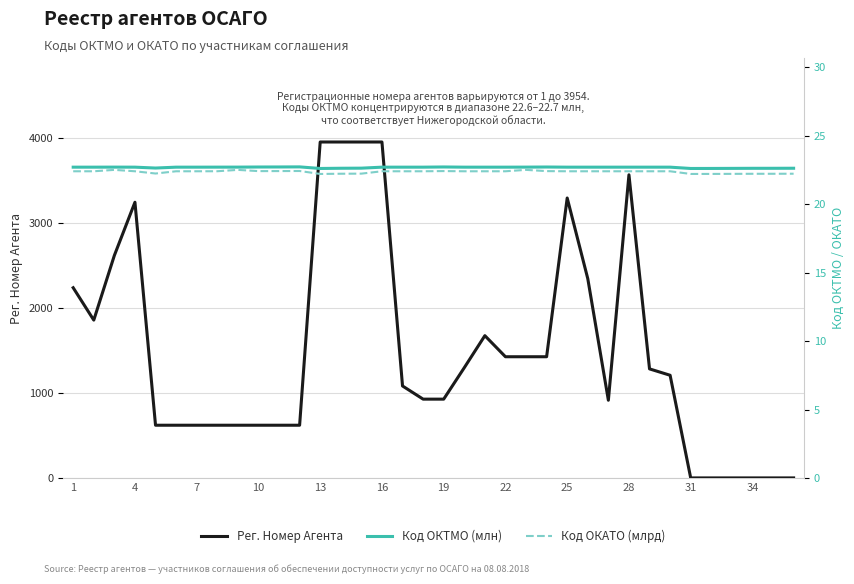

Reading right to left, list all the values displayed in this chart.

Рег. Номер Агента: 1.0	1.0	1.0	1.0	1.0	1.0	1209.0	1284.0	3568.0	915.0	2346.0	3295.0	1427.0	1427.0	1427.0	1675.0	1298.0	928.0	928.0	1083.0	3954.0	3954.0	3954.0	3954.0	621.0	621.0	621.0	621.0	621.0	621.0	621.0	621.0	3245.0	2619.0	1858.0	2239.0
Код ОКТМО (млн): 22.6	22.6	22.6	22.6	22.6	22.6	22.7	22.7	22.7	22.7	22.7	22.7	22.7	22.7	22.7	22.7	22.7	22.7	22.7	22.7	22.7	22.6	22.6	22.6	22.7	22.7	22.7	22.7	22.7	22.7	22.7	22.6	22.7	22.7	22.7	22.7
Код ОКАТО (млрд): 22.2	22.2	22.2	22.2	22.2	22.2	22.4	22.4	22.4	22.4	22.4	22.4	22.4	22.5	22.4	22.4	22.4	22.4	22.4	22.4	22.4	22.2	22.2	22.2	22.4	22.4	22.4	22.5	22.4	22.4	22.4	22.2	22.4	22.5	22.4	22.4